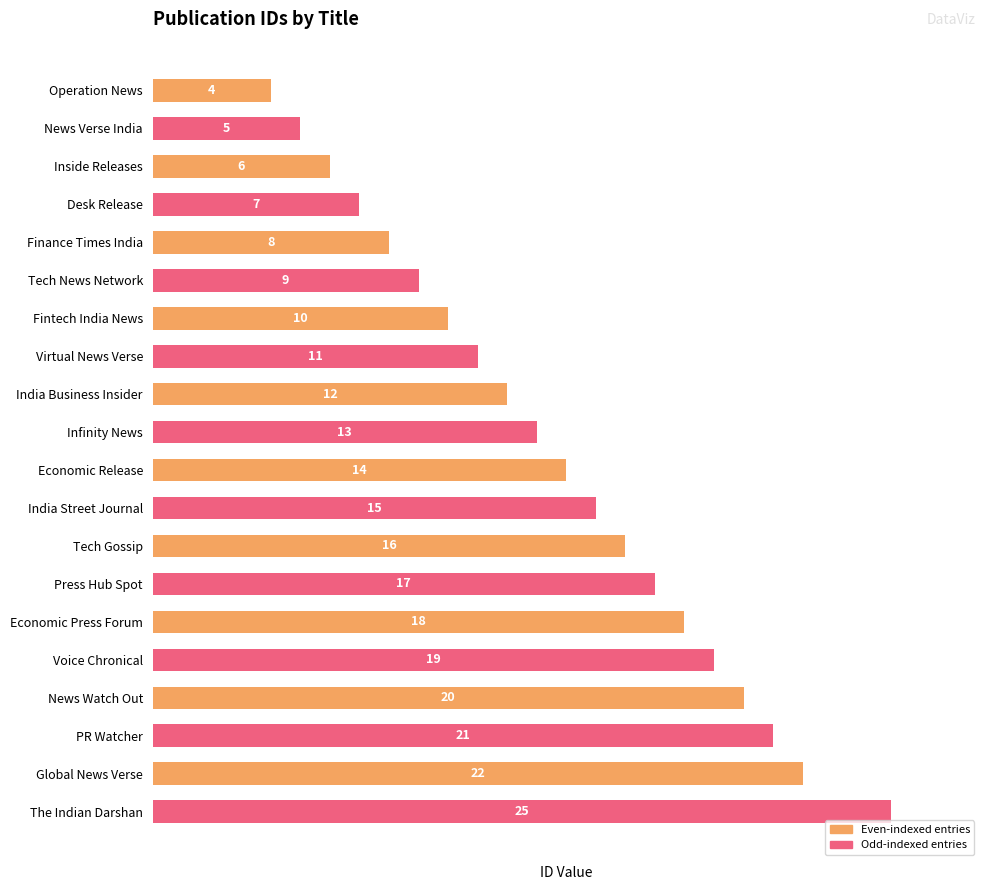

What is the sum of all values?

272